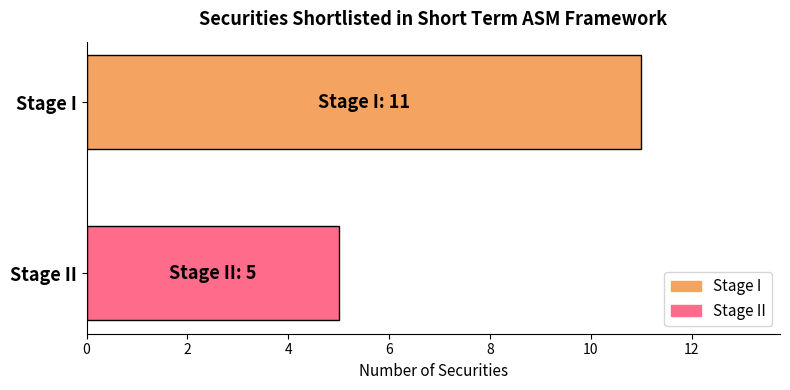

Reading bottom to top, list all the values displayed in this chart.

Stage II=5	Stage I=11